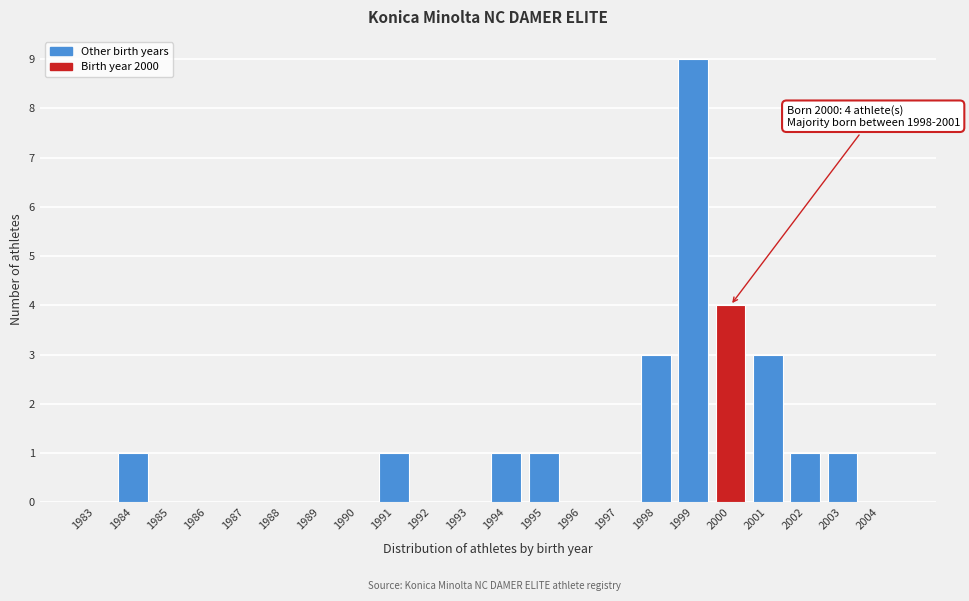

Which range on the x-axis has the tallest bar?

1998.5 to 1999.5